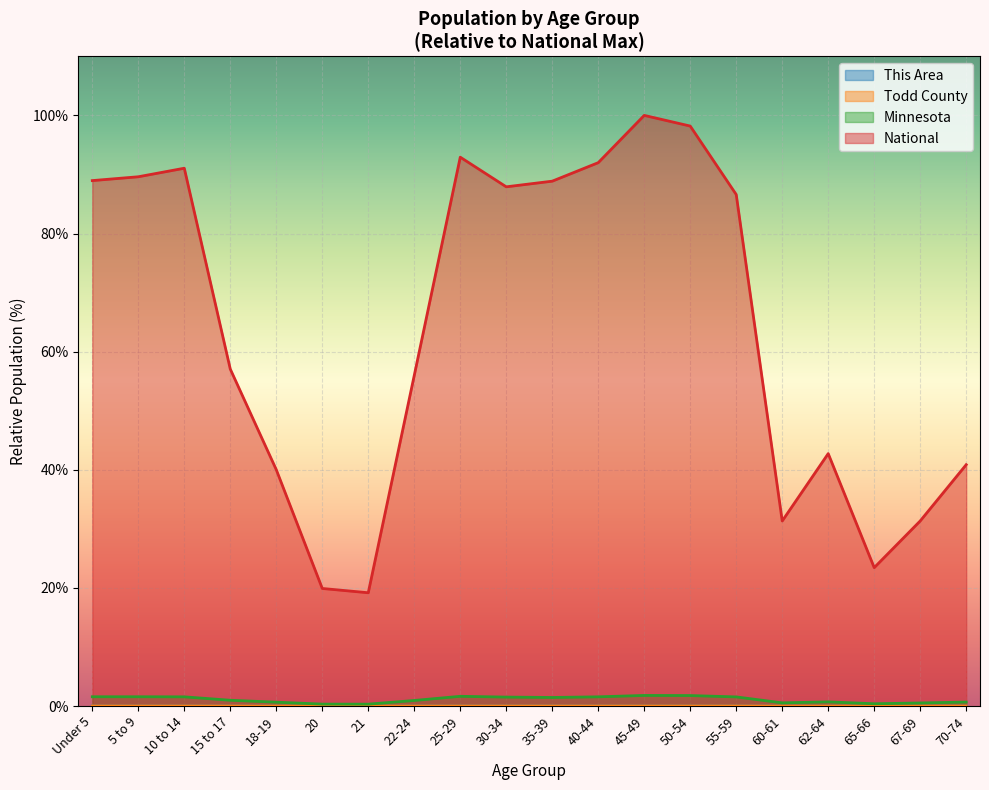

Is it true that Todd County equals 0.0 at 25-29?

True